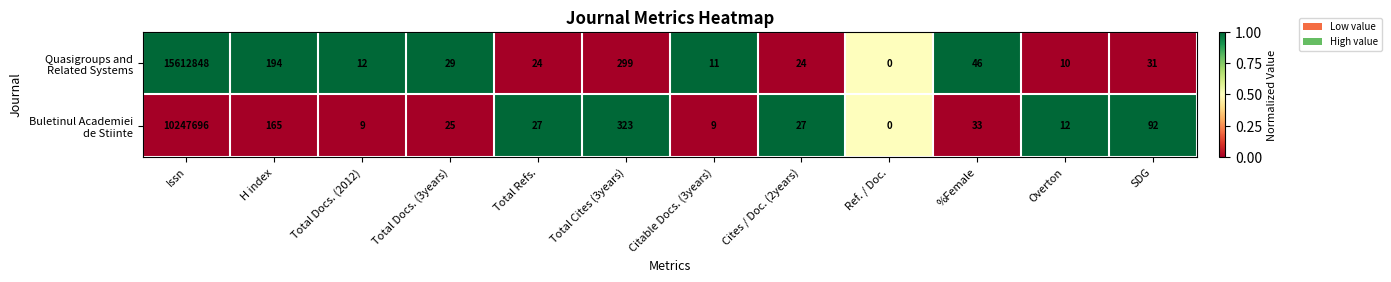

What is the maximum value shown in the chart?

15612848